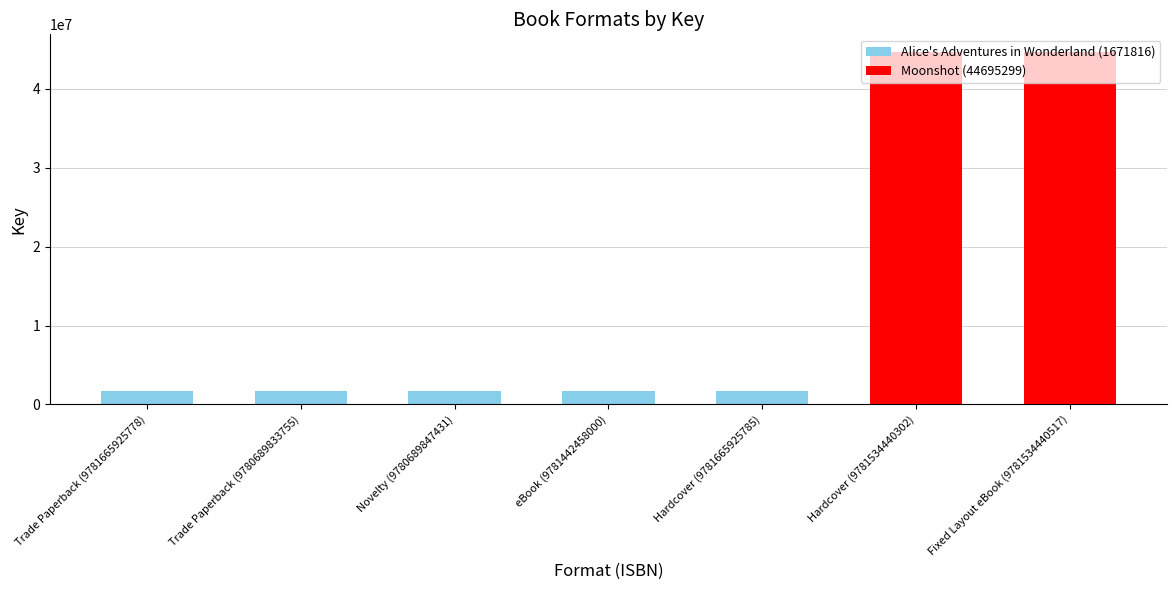

Reading right to left, what are all the values shown in this chart?

44695299	44695299	1671816	1671816	1671816	1671816	1671816